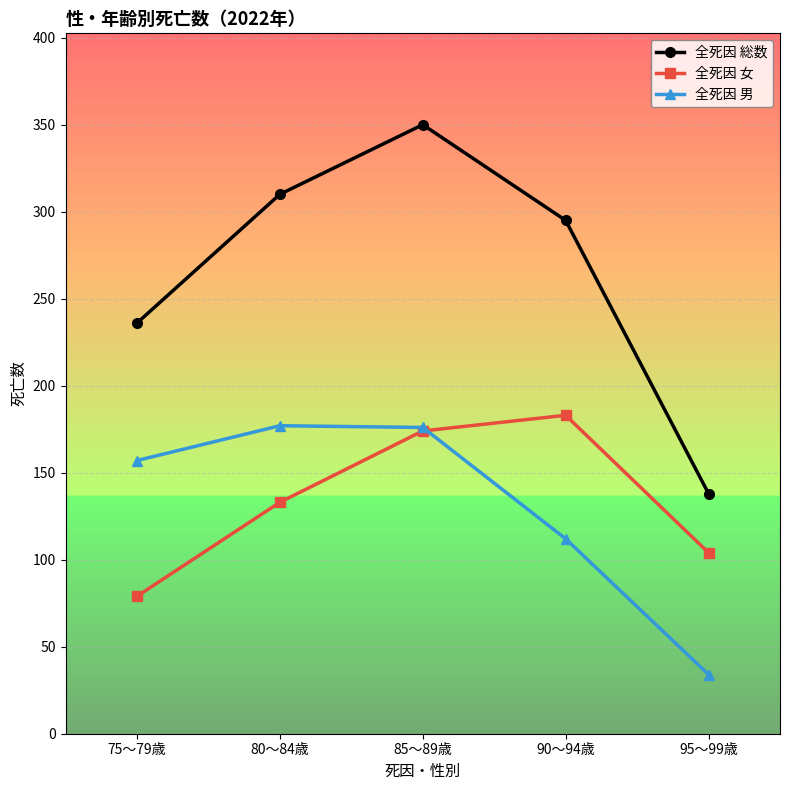

What is the label of the 4th point from the left?

90～94歳